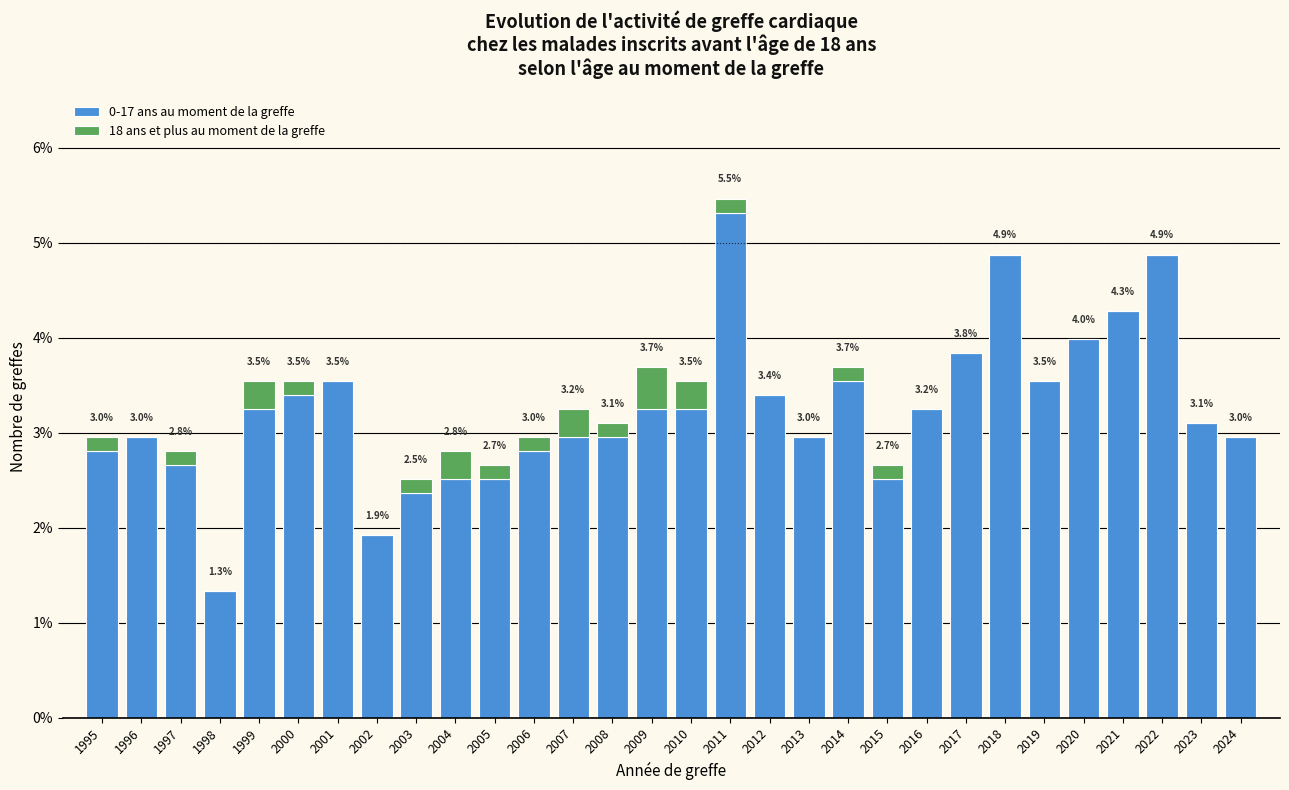

At which category is the sum across all series the highest?

2011